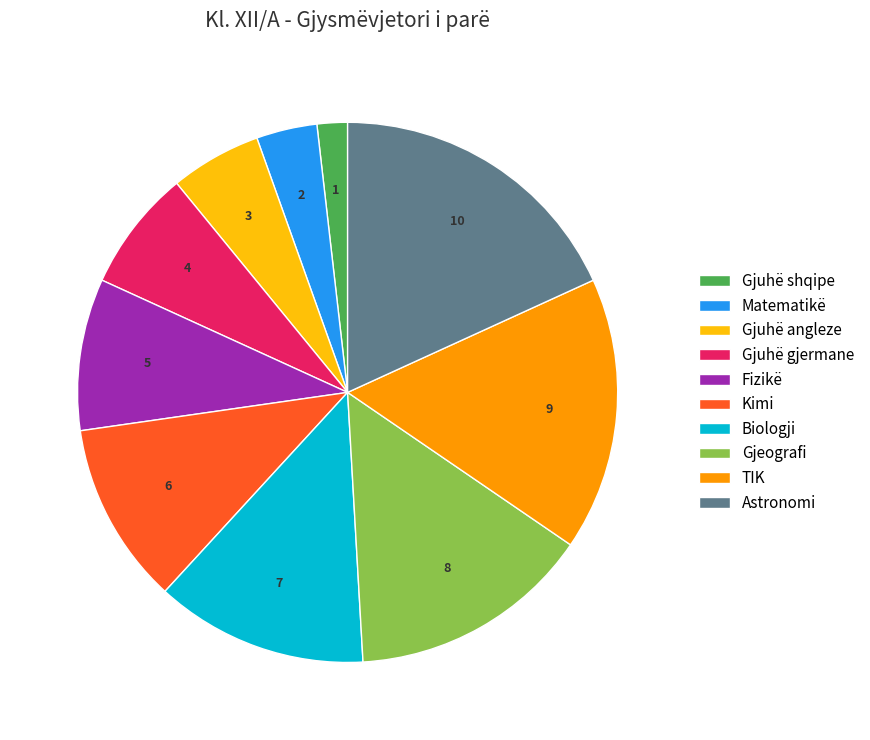

Rank the categories by value from highest to lowest.

Astronomi, TIK, Gjeografi, Biologji, Kimi, Fizikë, Gjuhë gjermane, Gjuhë angleze, Matematikë, Gjuhë shqipe